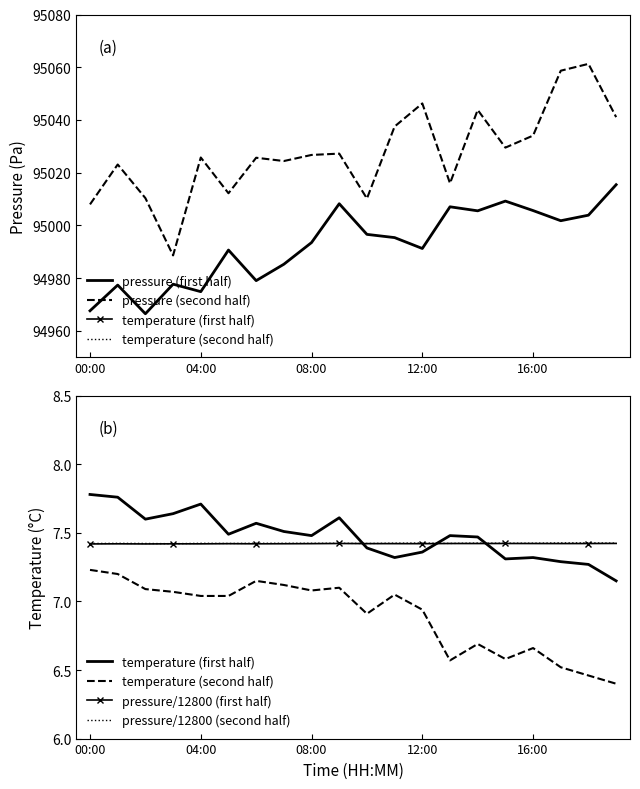

The pressure (first half) series shows 94993.5 at 08:00. True or false?

True